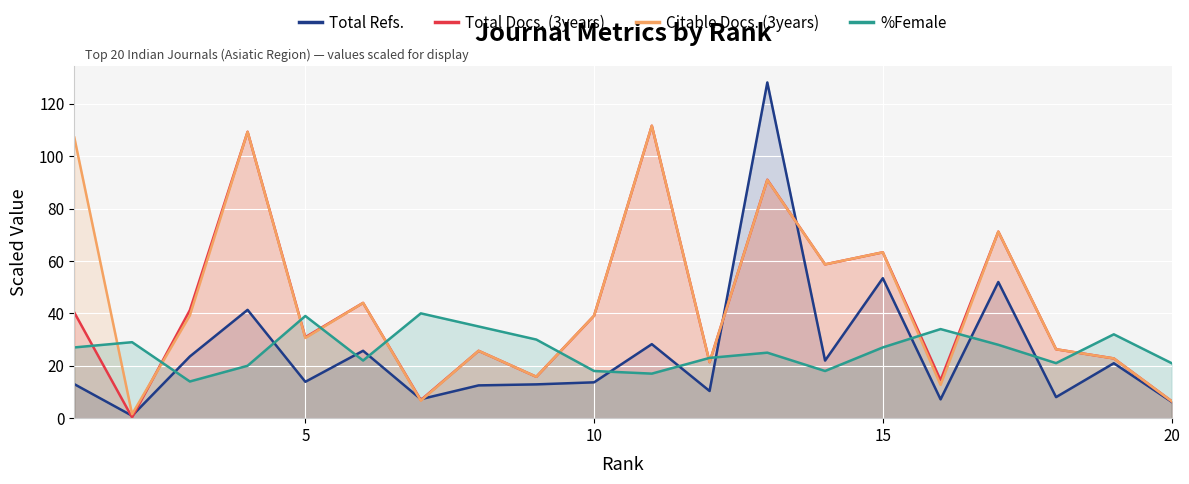

How many times do %Female and Citable Docs. (3years) cross each other?

11